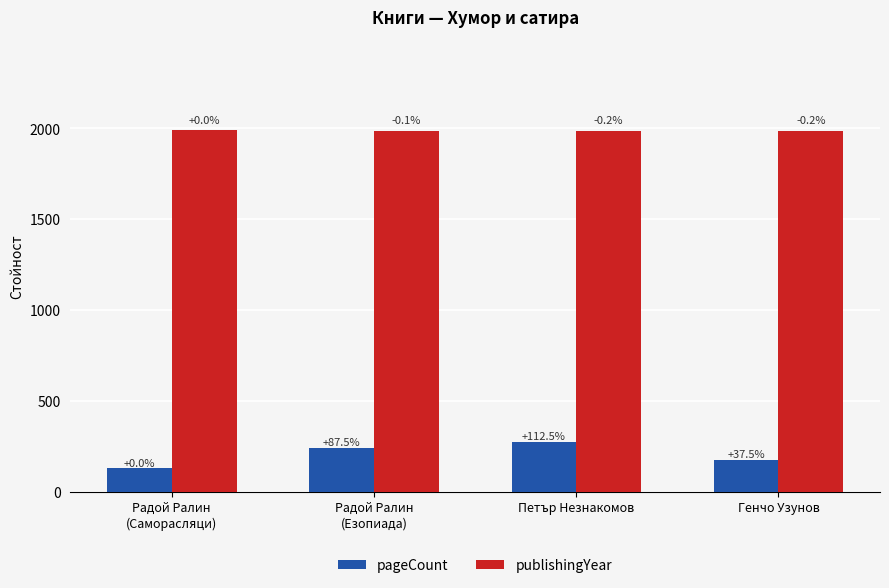

How many pageCount values are between 176 and 272?

3